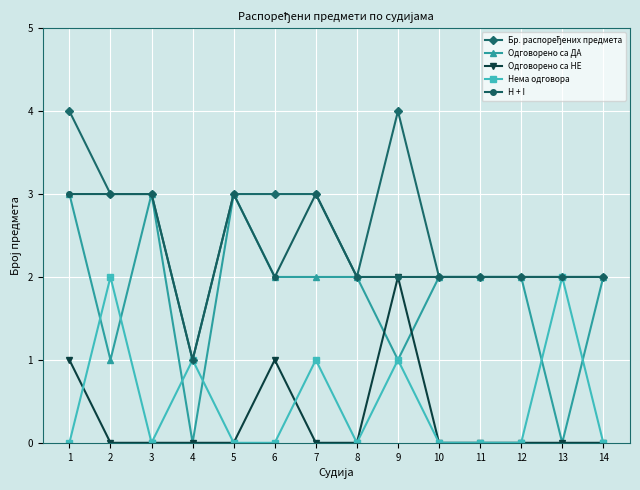

How many distinct data groups are displayed?

5